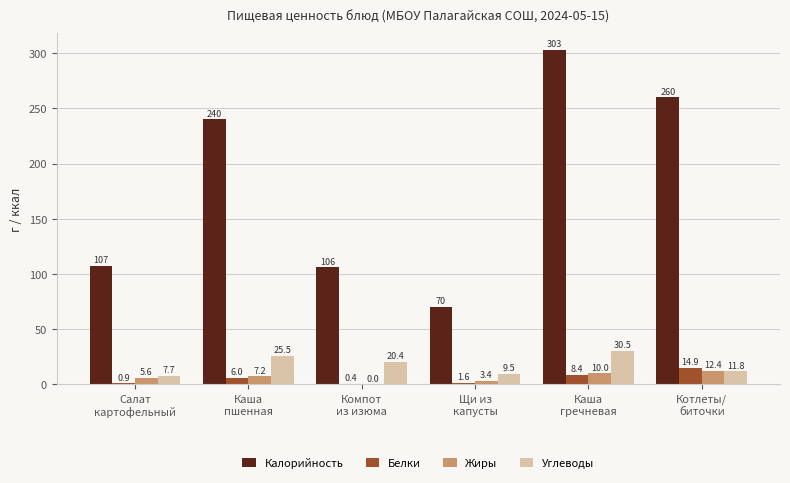

How many groups of bars are there?

6